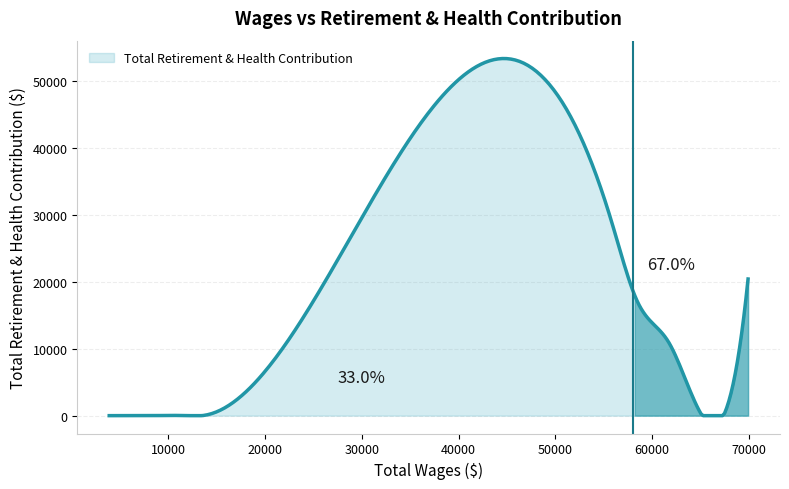

What is the maximum value shown in the chart?

53435.0